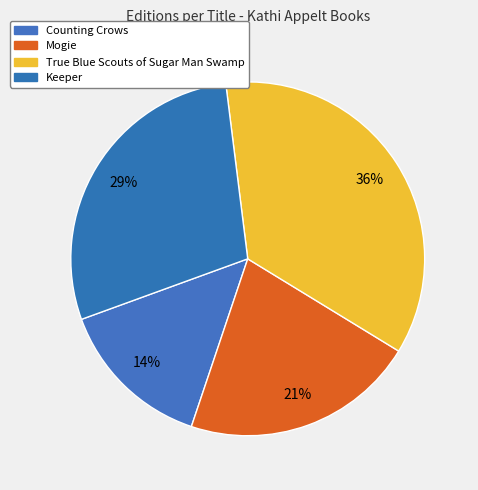

Count the number of slices in the pie.

4